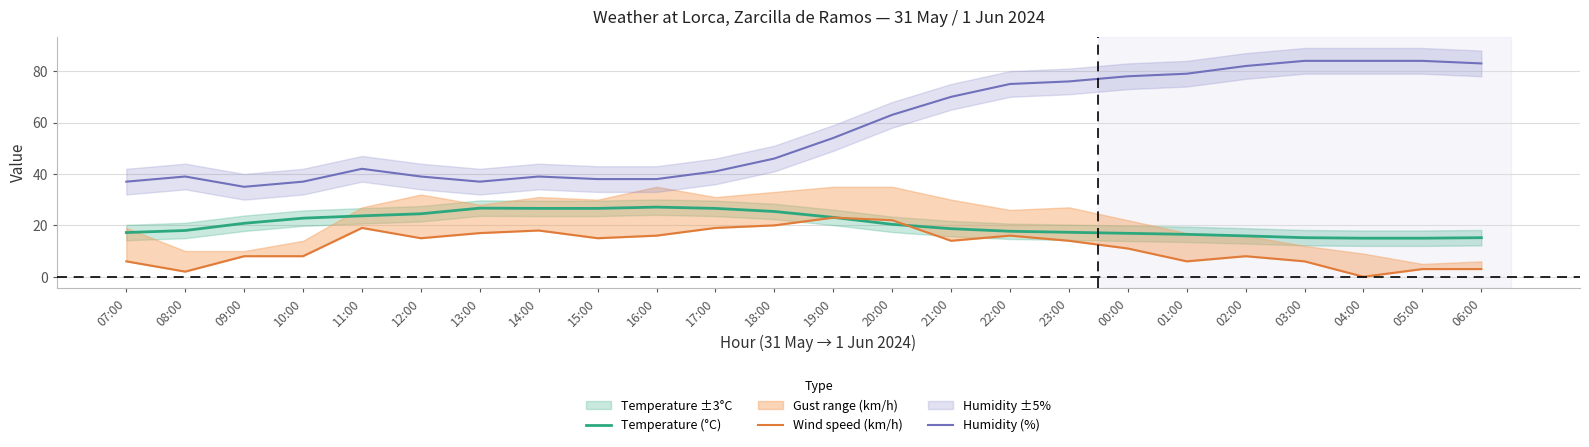

What is the label of the 22nd point from the right?

09:00